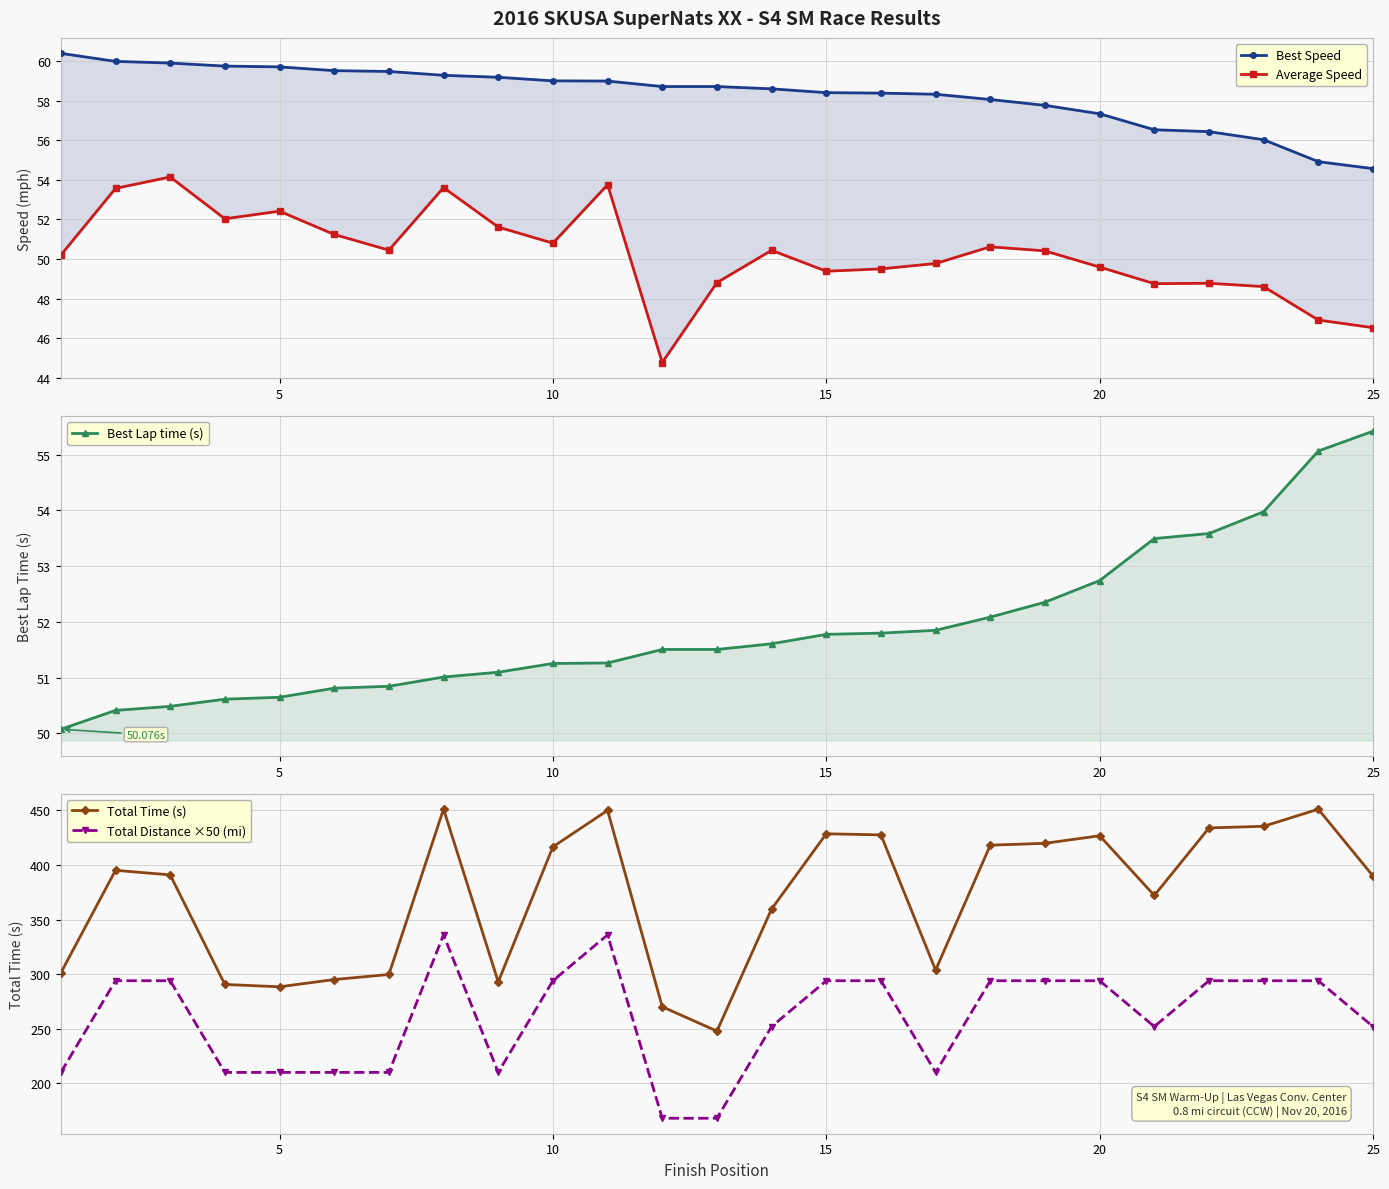

True or false: Total Distance ×50 (mi) and Best Speed cross at least once.

False